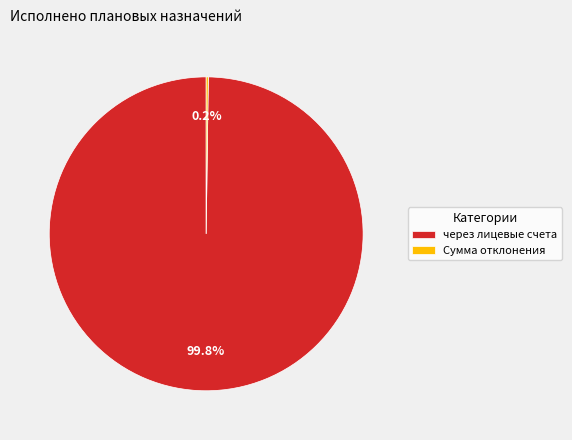

Is there any slice that represents more than half of the pie?

Yes